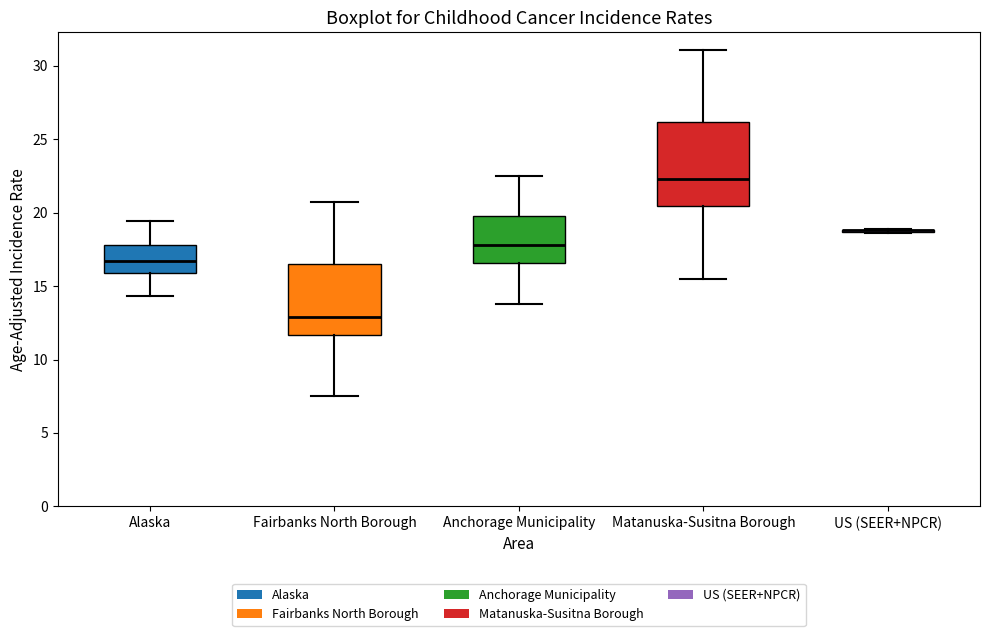

Where does the upper whisker of the box for Anchorage Municipality end on the y-axis? The values are not printed on the chart, so give them approximately, as read against the axis.

22.5